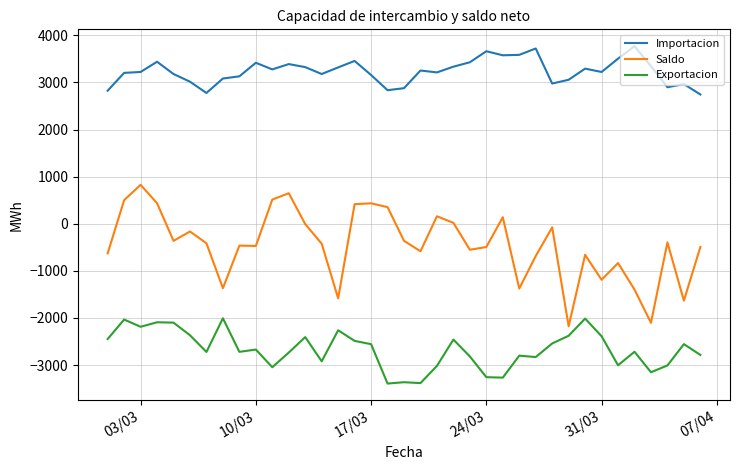

What is the difference between the maximum and minimum values in the Exportacion series?

1385.6